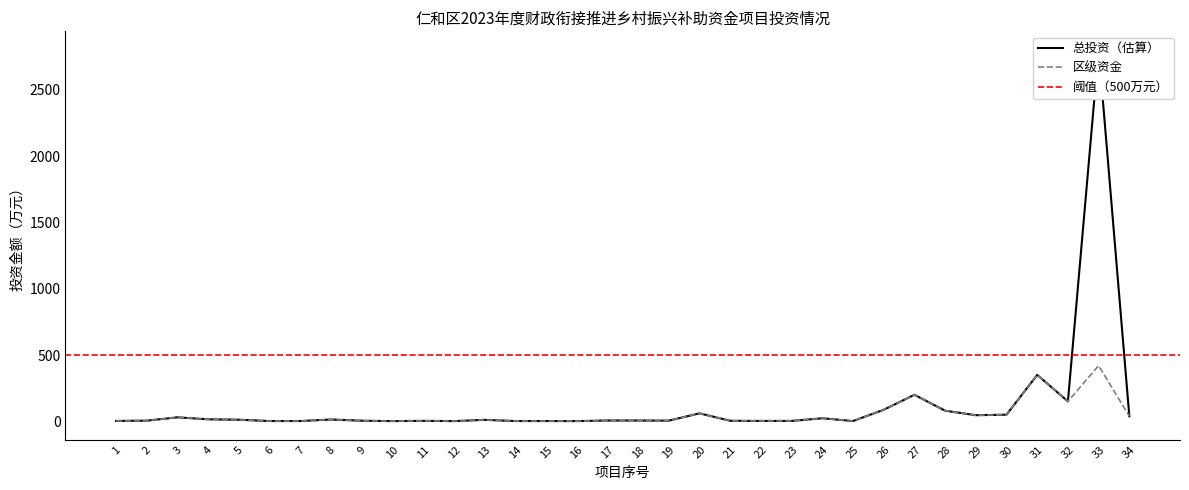

Is this an area chart (filled region under the line)?

No